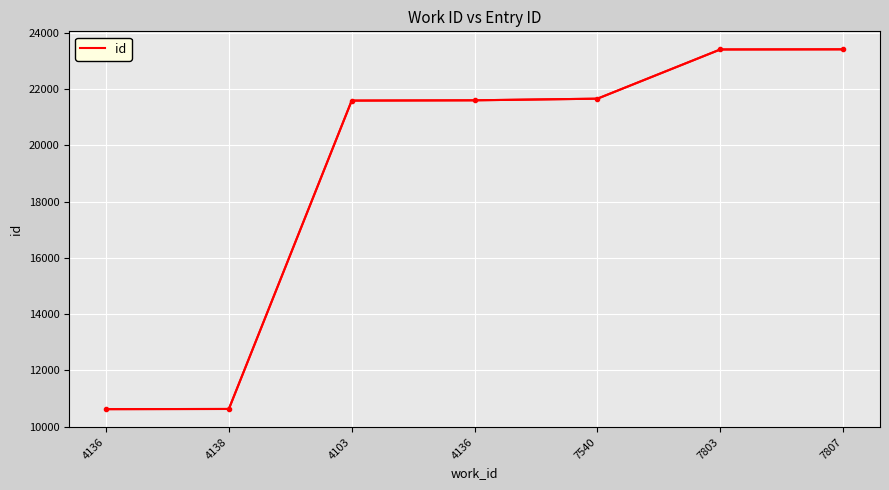

Count the number of categories in the chart.

7